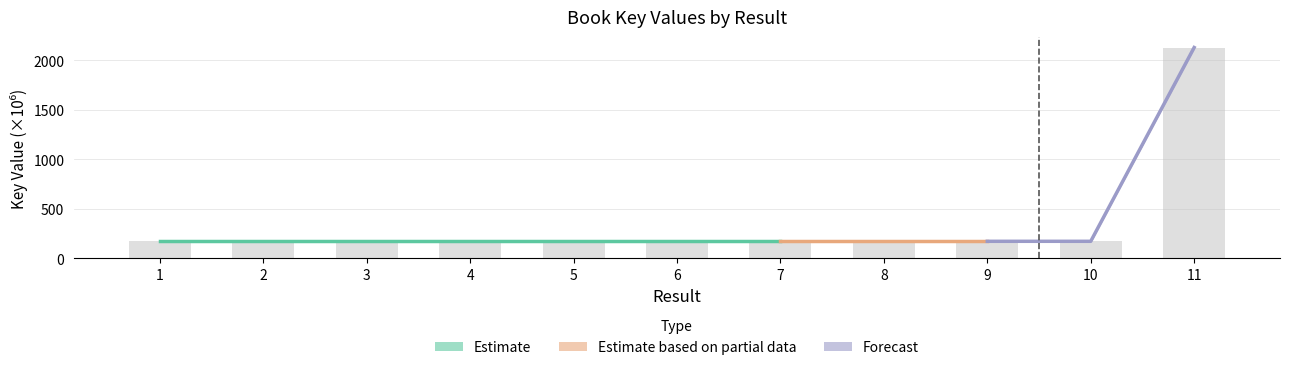

What is the smallest value displayed?

171.8